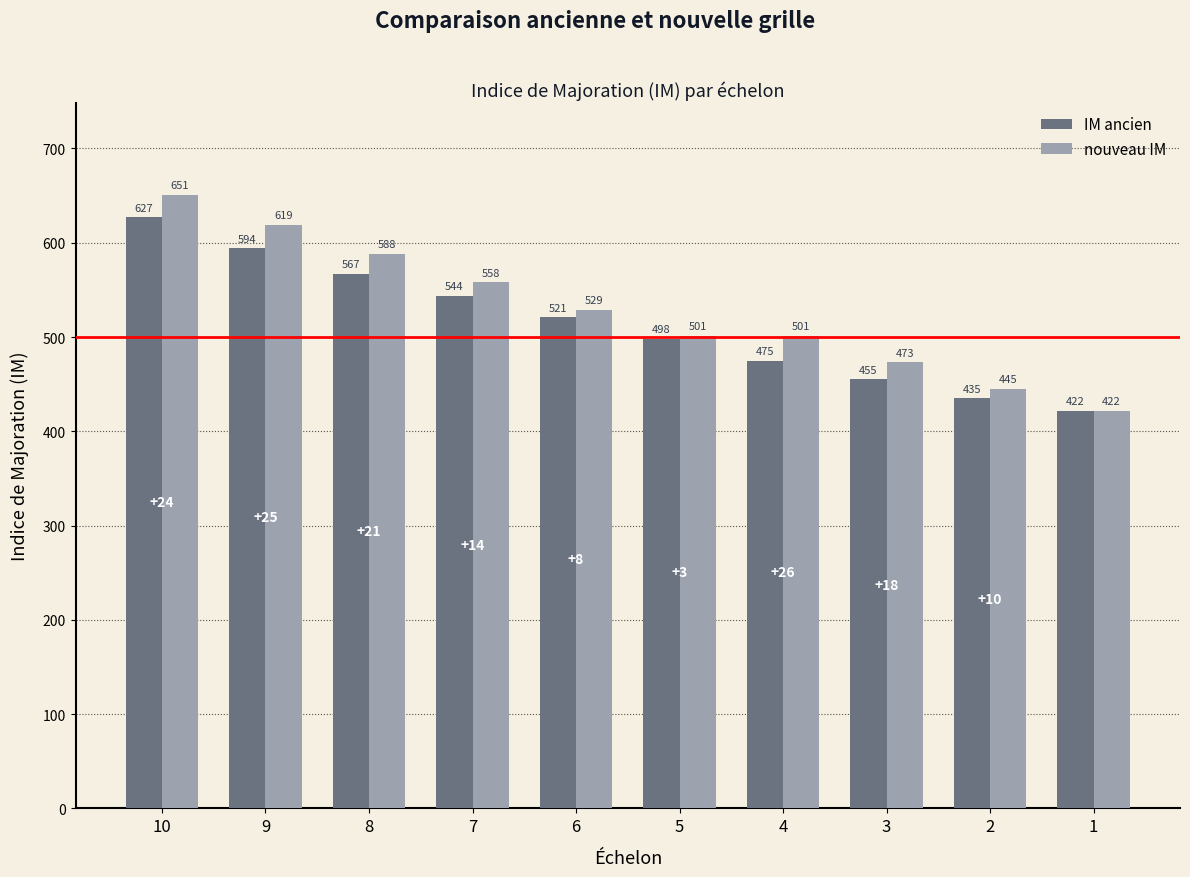

Count the number of data series in this chart.

2